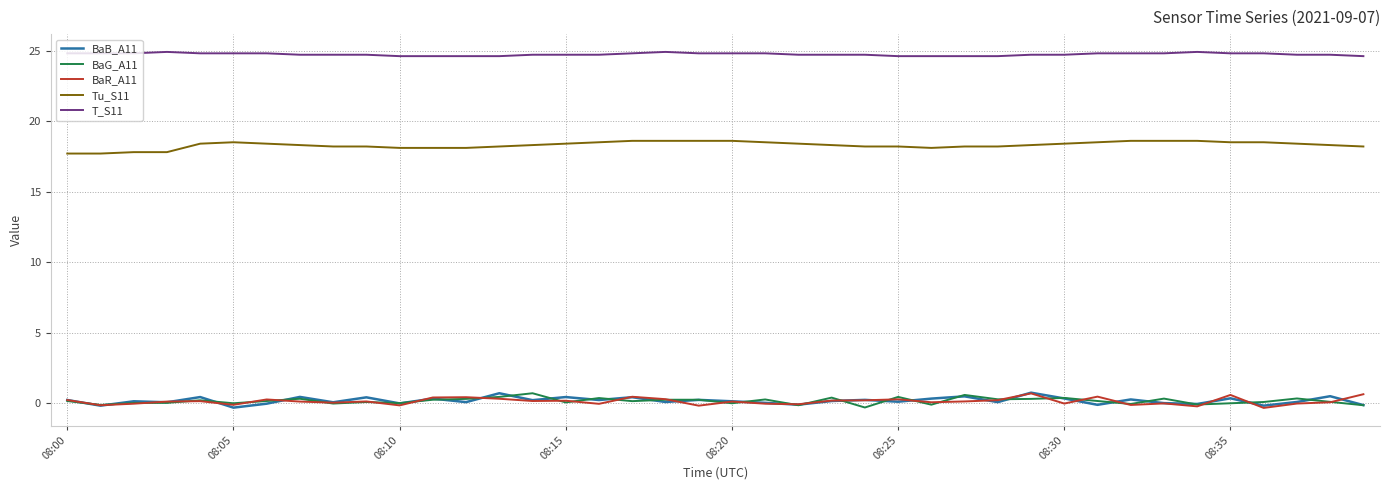

What is the maximum value shown in the chart?

24.9